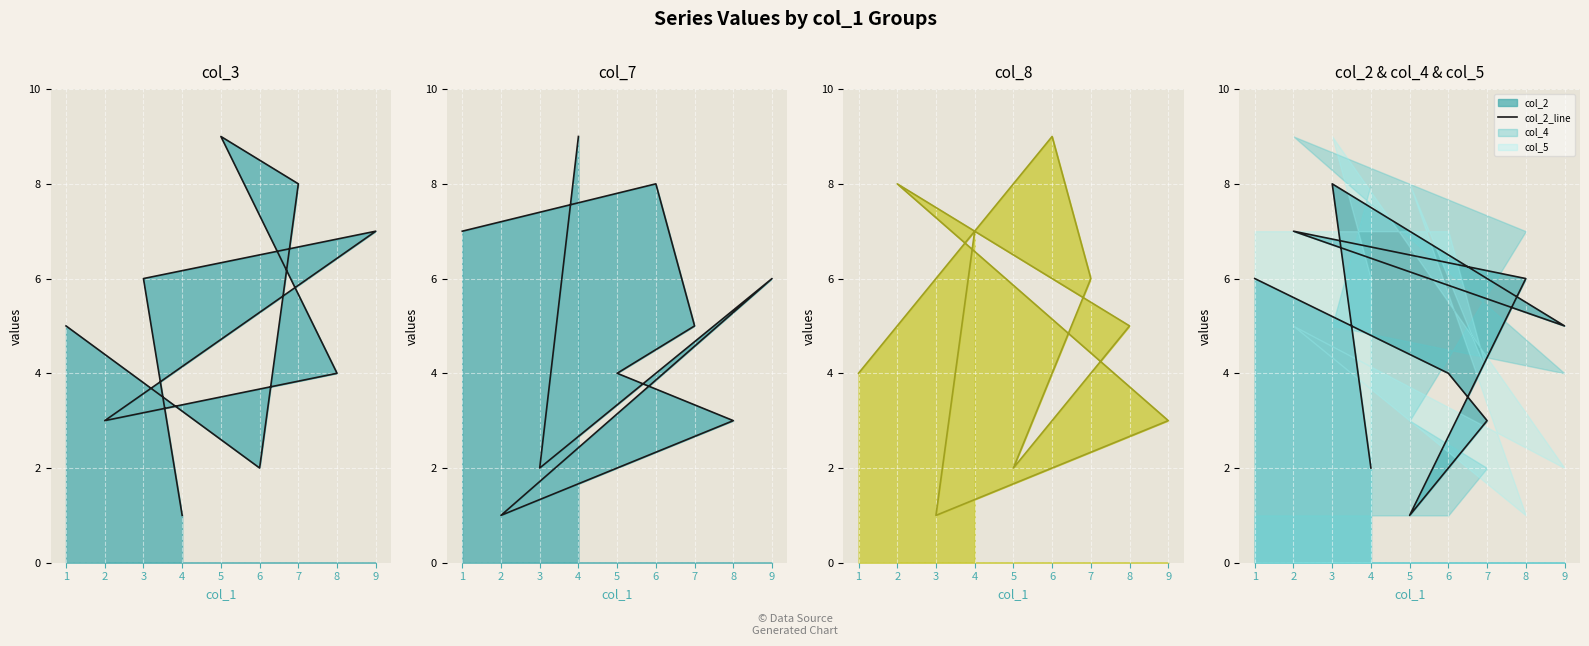

What is the minimum value for col_2_line?

1